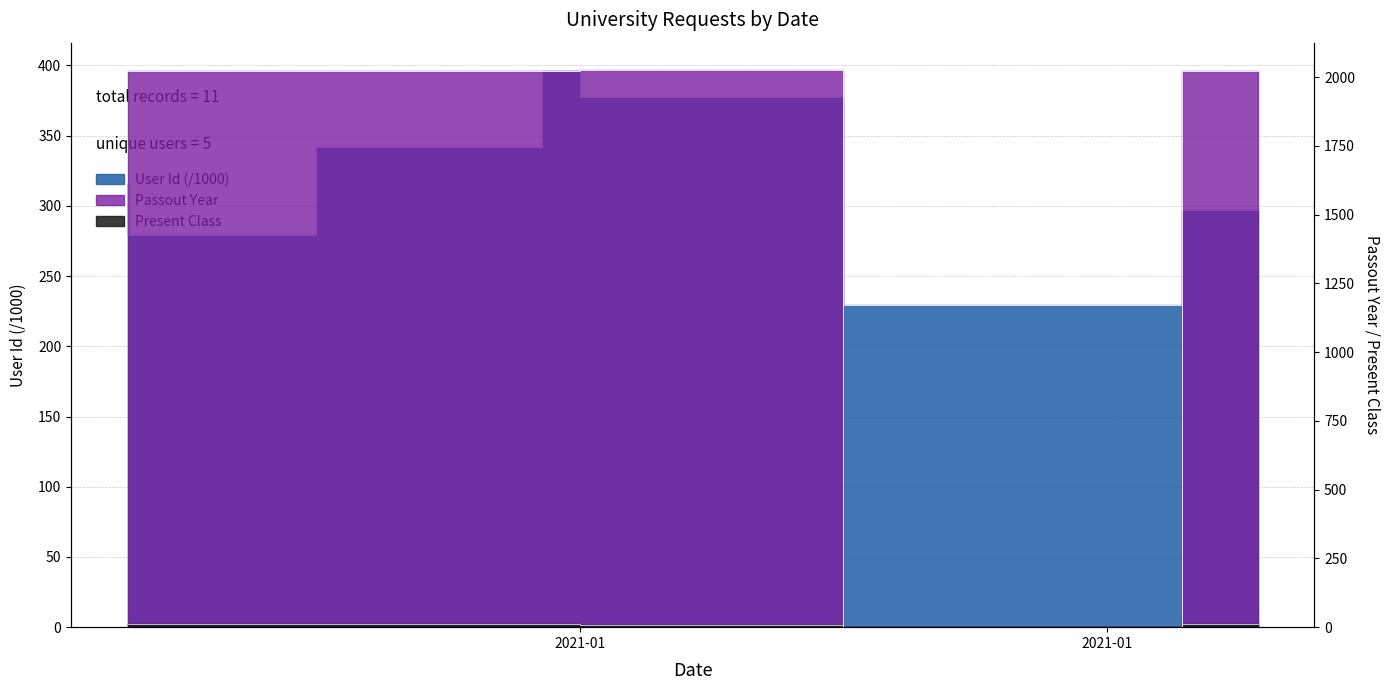

At which category does Passout Year reach its first local valley?

2021-01-10